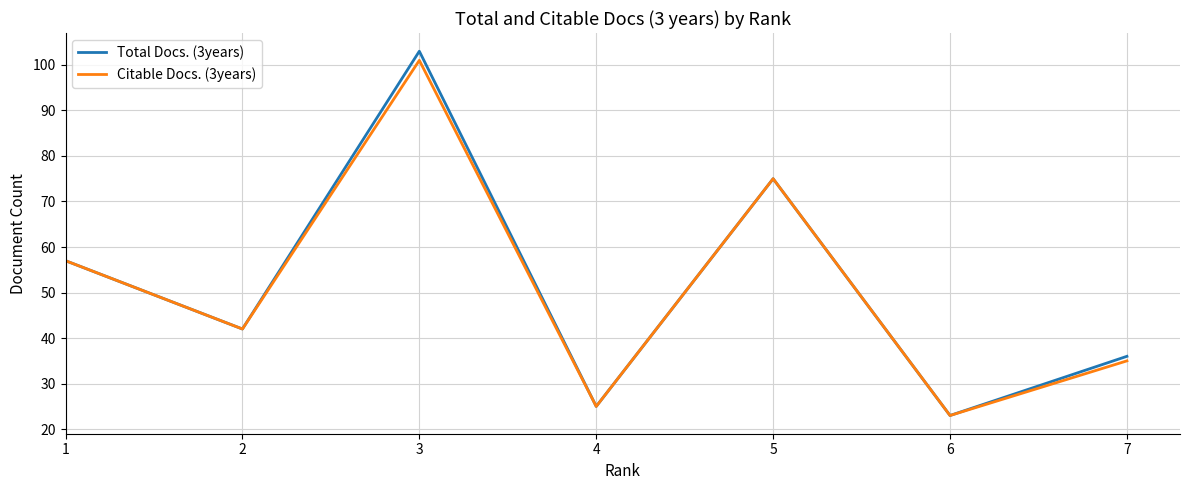

Is it true that Total Docs. (3years) equals 34 at 3?

False